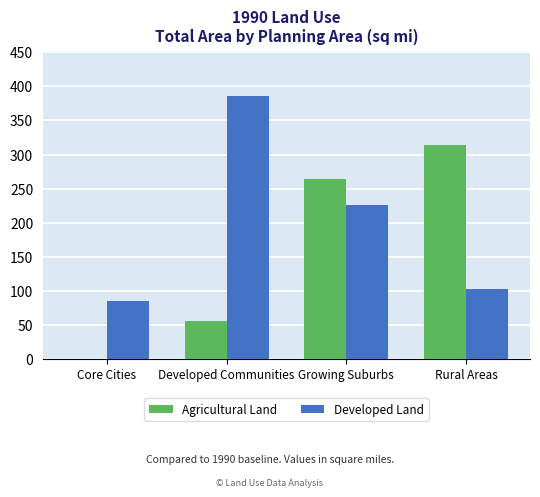

Are the bars horizontal?

No